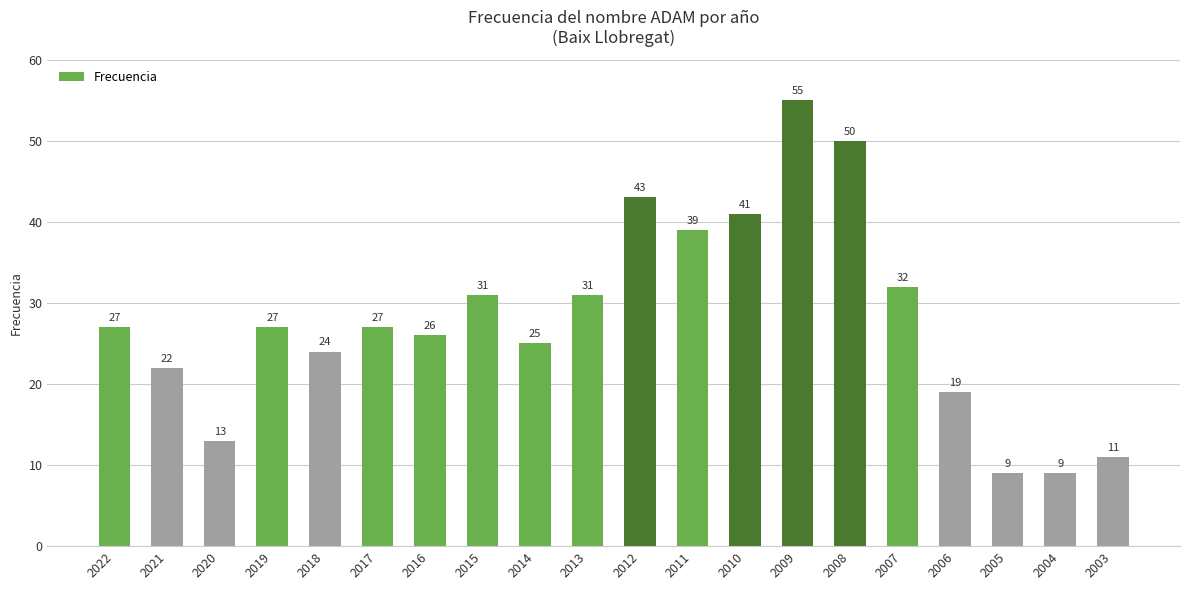

At which label is the value closest to 32?

2007